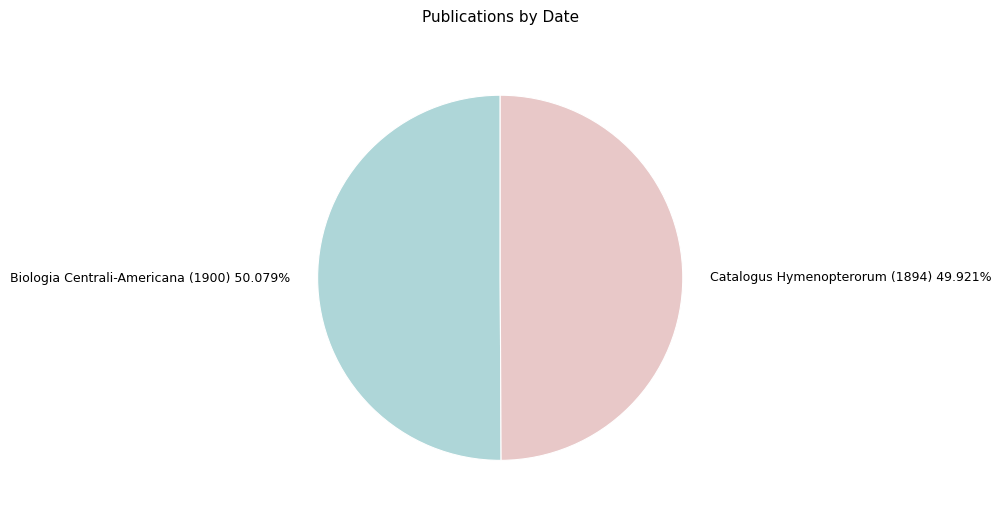

Is it true that Biologia Centrali-Americana (1900) is 64% of the pie?

False